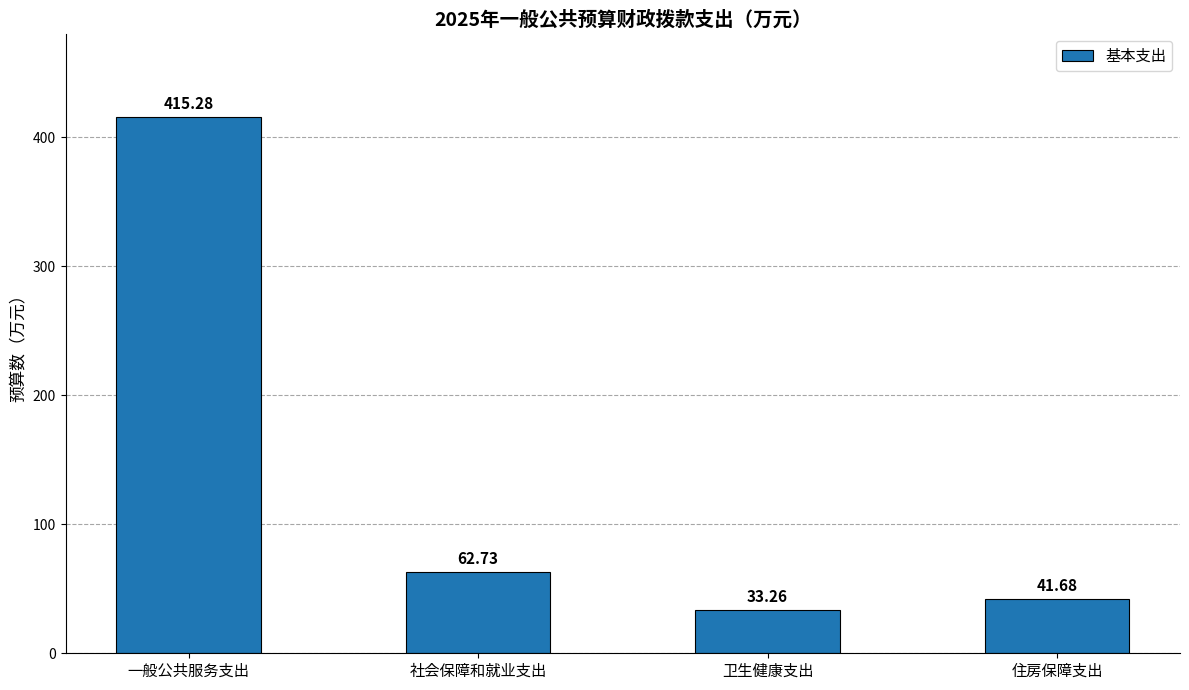

List the labels in order of value, largest first.

一般公共服务支出, 社会保障和就业支出, 住房保障支出, 卫生健康支出